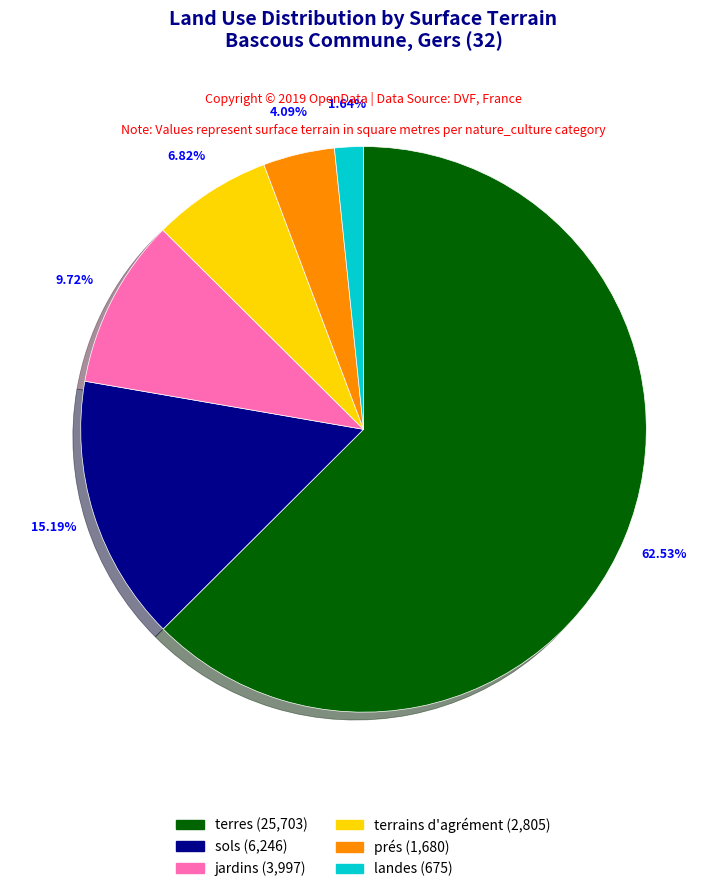

Does any single category account for the majority?

Yes